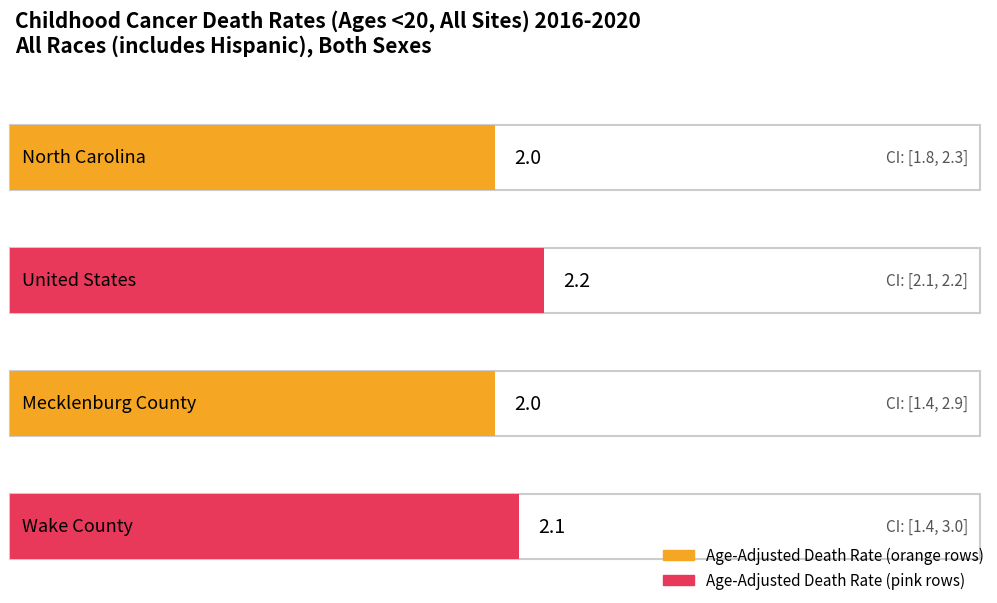

What is the difference between the highest and lowest values at North Carolina?

0.5